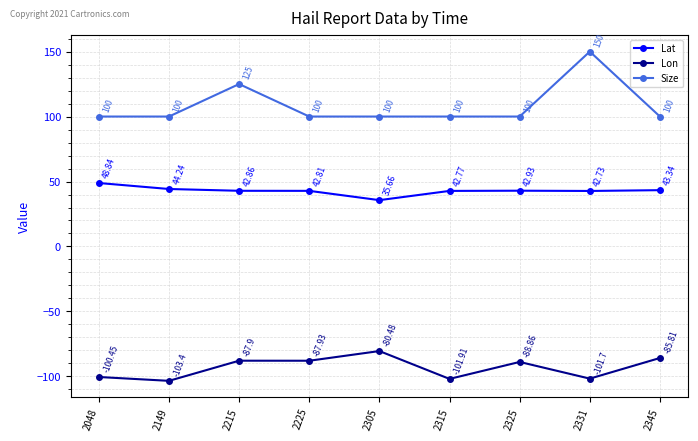

At which category is the sum across all series the highest?

2331